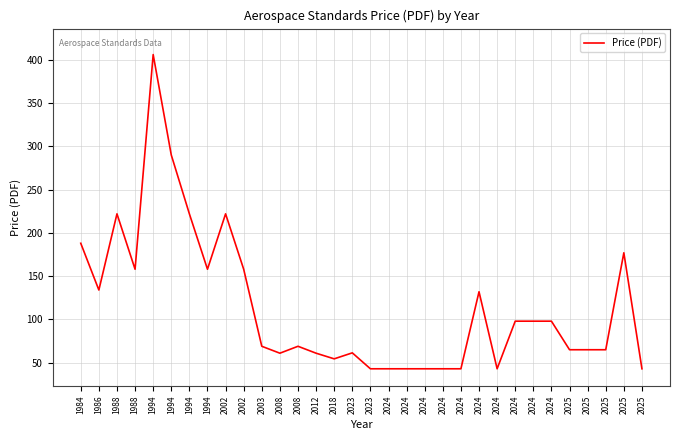

How many values are below 69?

15